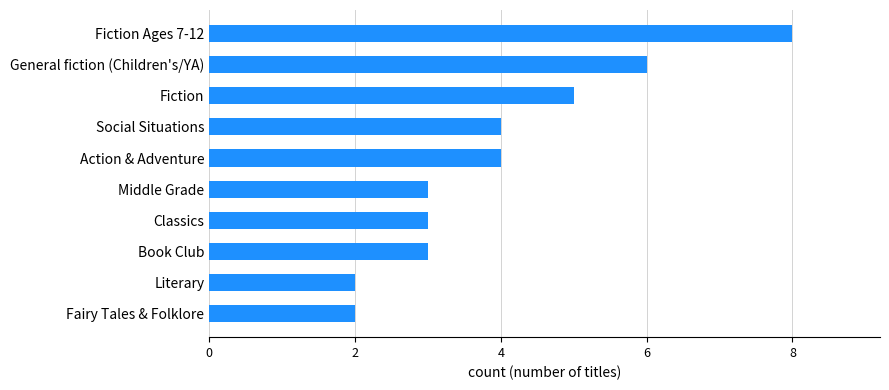

Reading bottom to top, transcribe all the data shown in this chart.

2	2	3	3	3	4	4	5	6	8